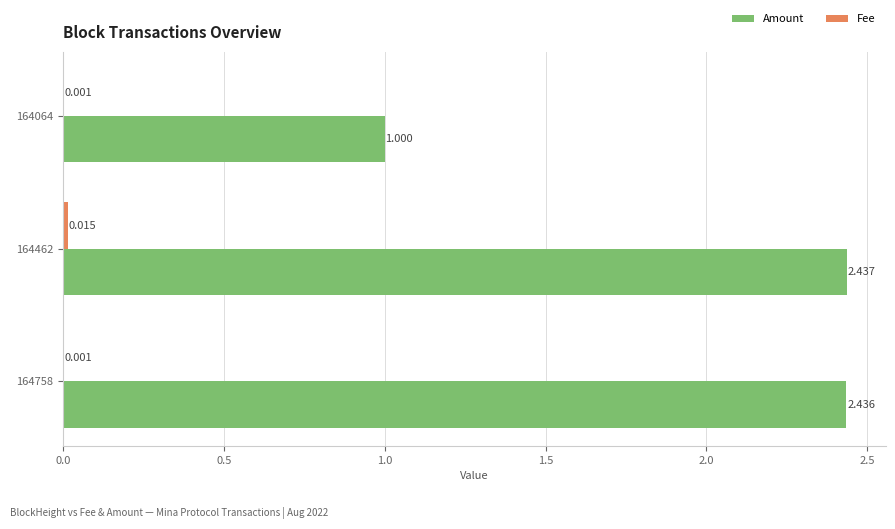

Which series changed the most between 164758 and 164064?

Amount